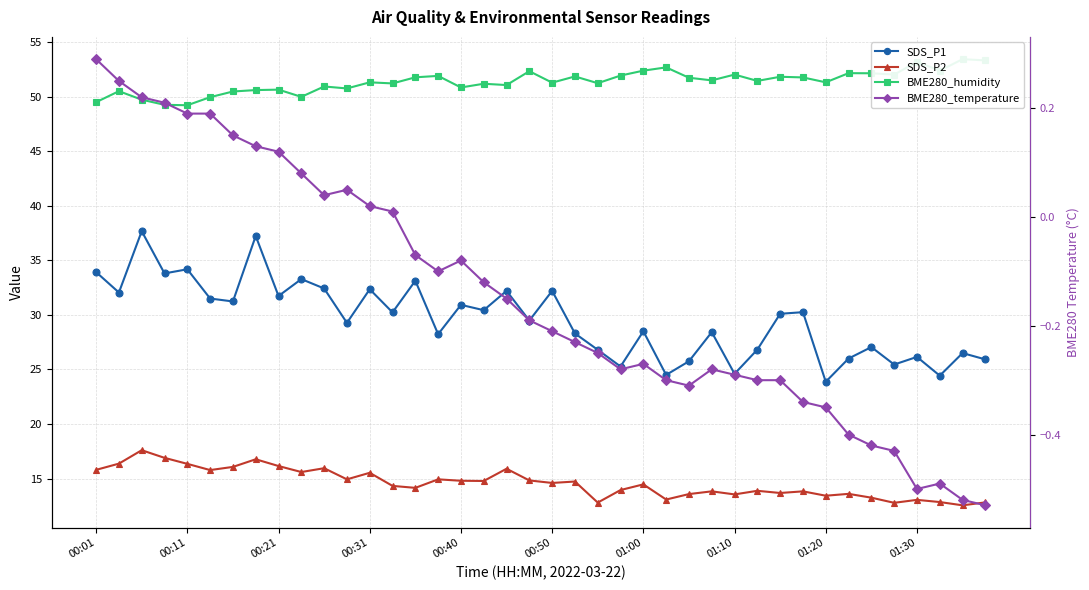

True or false: SDS_P2 and BME280_temperature cross at least once.

False